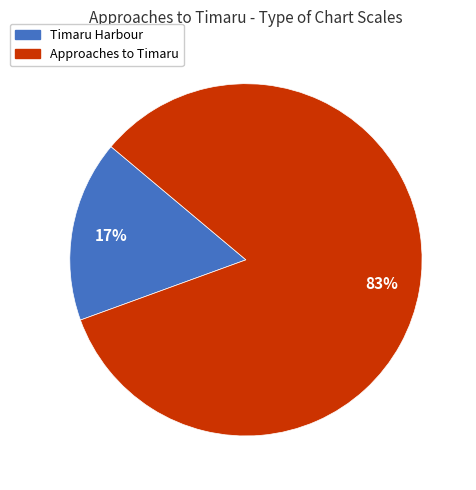

Is the sum of Timaru Harbour and Approaches to Timaru greater than half?

Yes